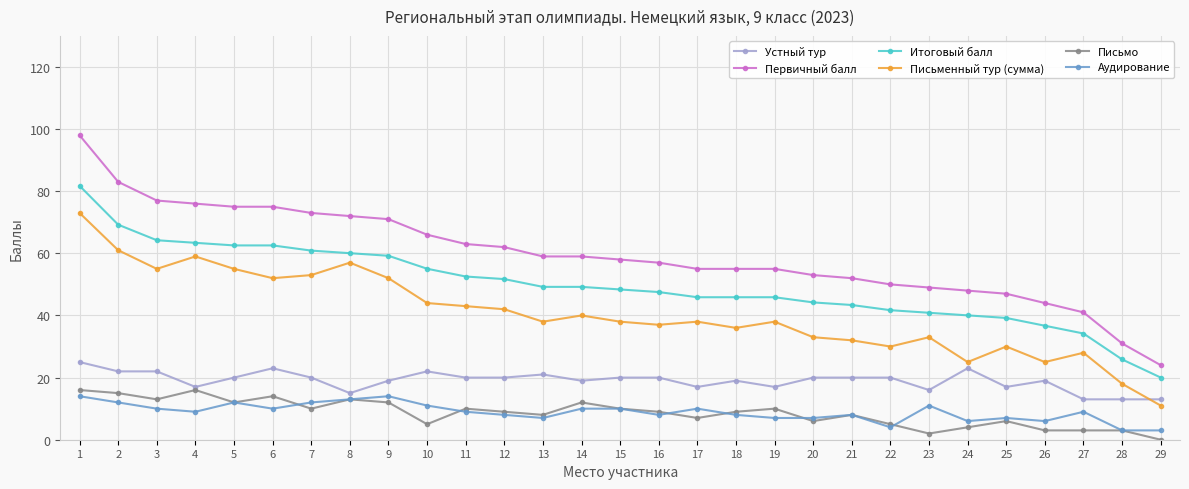

Which series has the largest total across all categories?

Первичный балл